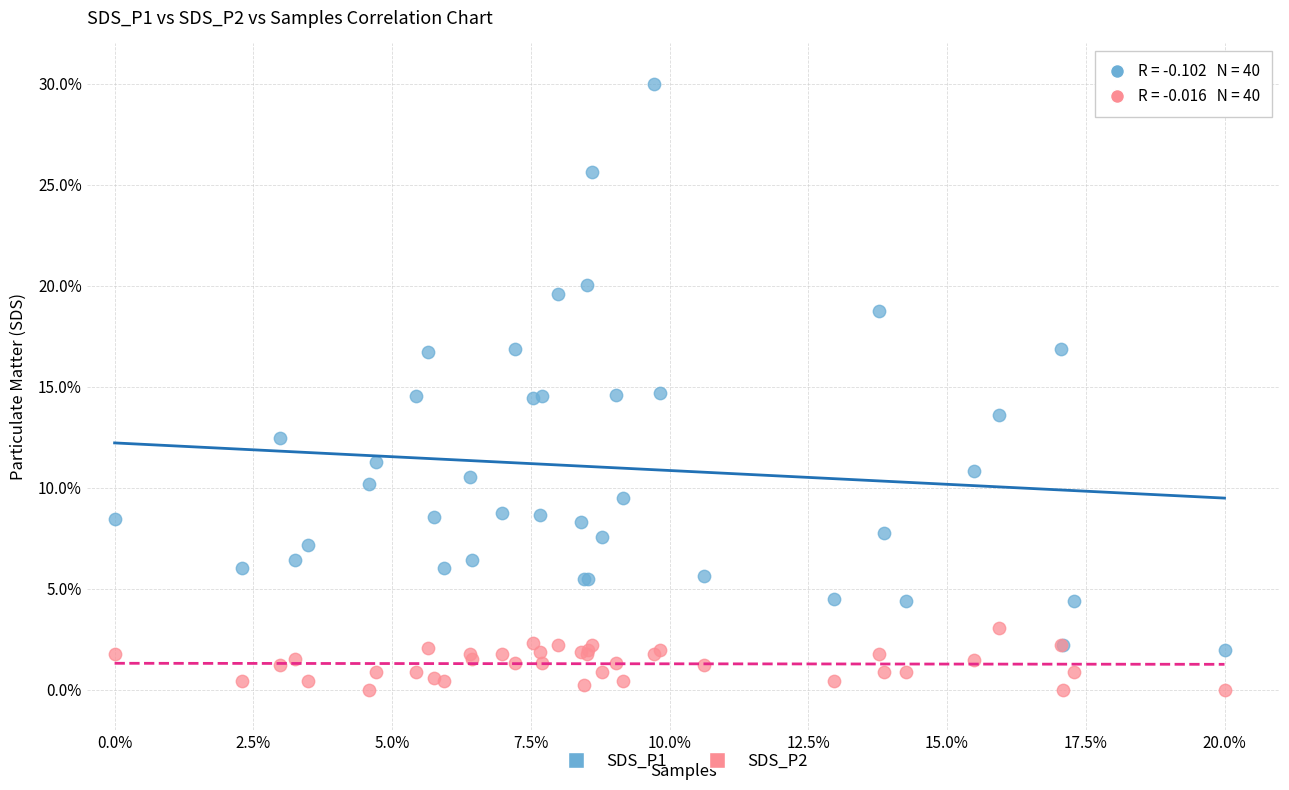

Which series reaches the minimum Y coordinate?

SDS_P2